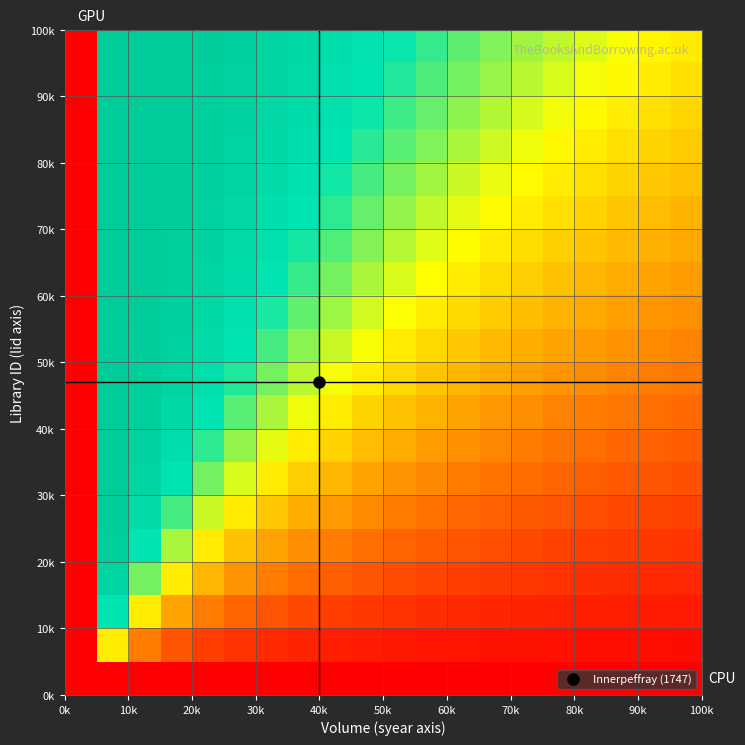

How many data points does each series have?

20